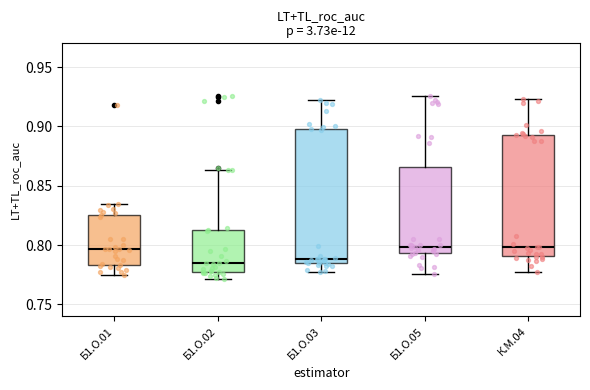

Where does the median line of the box for Б1.О.02 sit on the y-axis? The values are not printed on the chart, so give them approximately, as read against the axis.

0.785